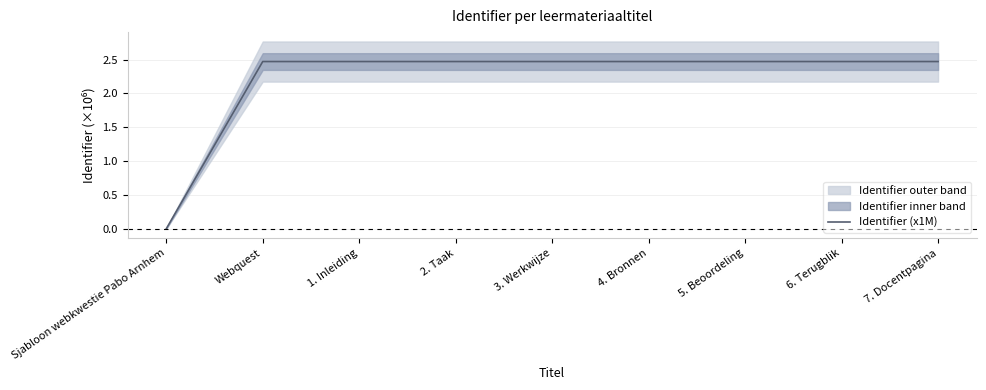

At which label does the data first exceed 2?

Webquest